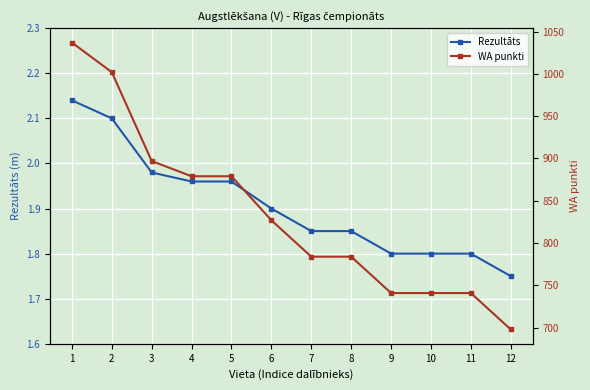

Rank the series by their average value, from highest to lowest.

WA punkti, Rezultāts